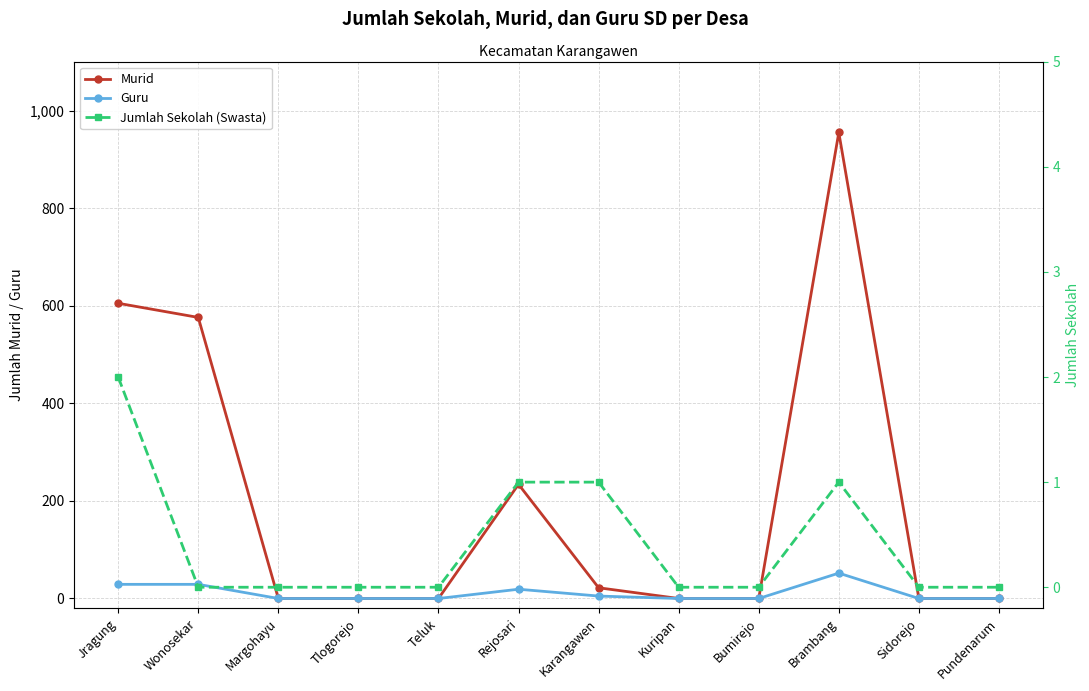

Reading left to right, extract all data points from this chart.

Murid: Jragung=605	Wonosekar=576	Margohayu=0	Tlogorejo=0	Teluk=0	Rejosari=234	Karangawen=22	Kuripan=0	Bumirejo=0	Brambang=955	Sidorejo=0	Pundenarum=0
Guru: Jragung=29	Wonosekar=29	Margohayu=0	Tlogorejo=0	Teluk=0	Rejosari=19	Karangawen=5	Kuripan=0	Bumirejo=0	Brambang=52	Sidorejo=0	Pundenarum=0
Jumlah Sekolah (Swasta): Jragung=2	Wonosekar=0	Margohayu=0	Tlogorejo=0	Teluk=0	Rejosari=1	Karangawen=1	Kuripan=0	Bumirejo=0	Brambang=1	Sidorejo=0	Pundenarum=0